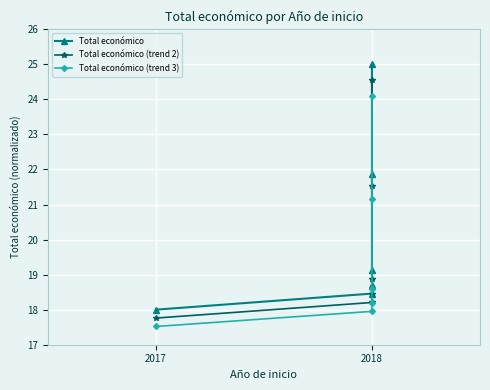

Which series has the widest spread of values?

Total económico